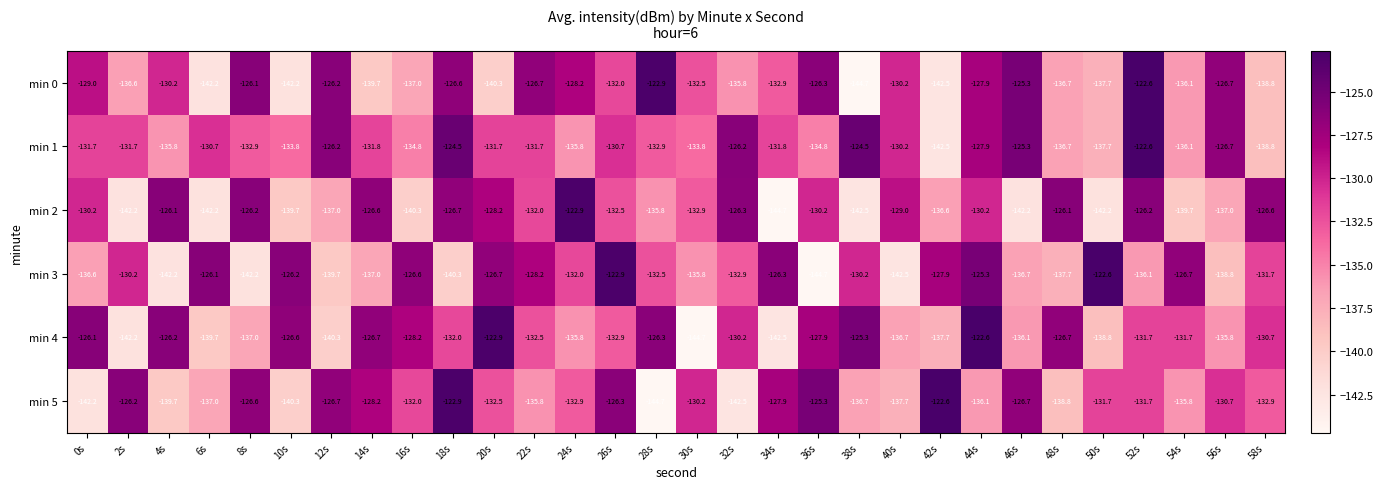

What is the maximum value shown in the chart?

-122.6